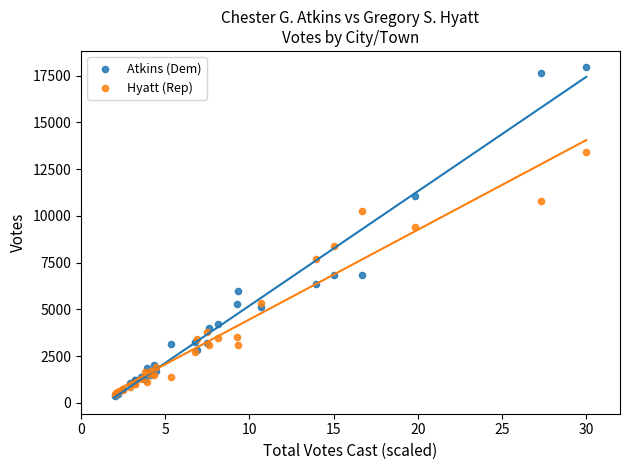

In the Atkins (Dem) series, what Y value is closest to 9153?

11064